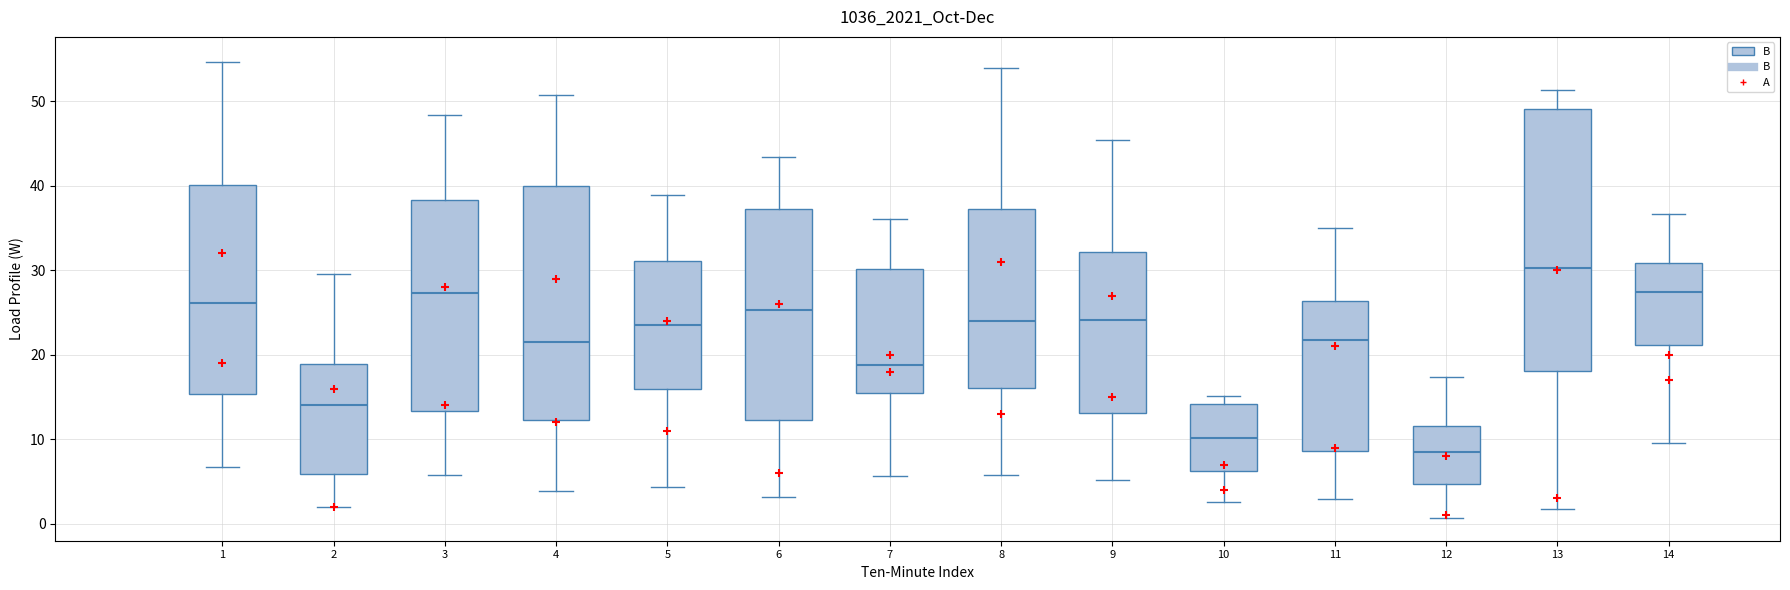

Which box's median line is the highest?

13